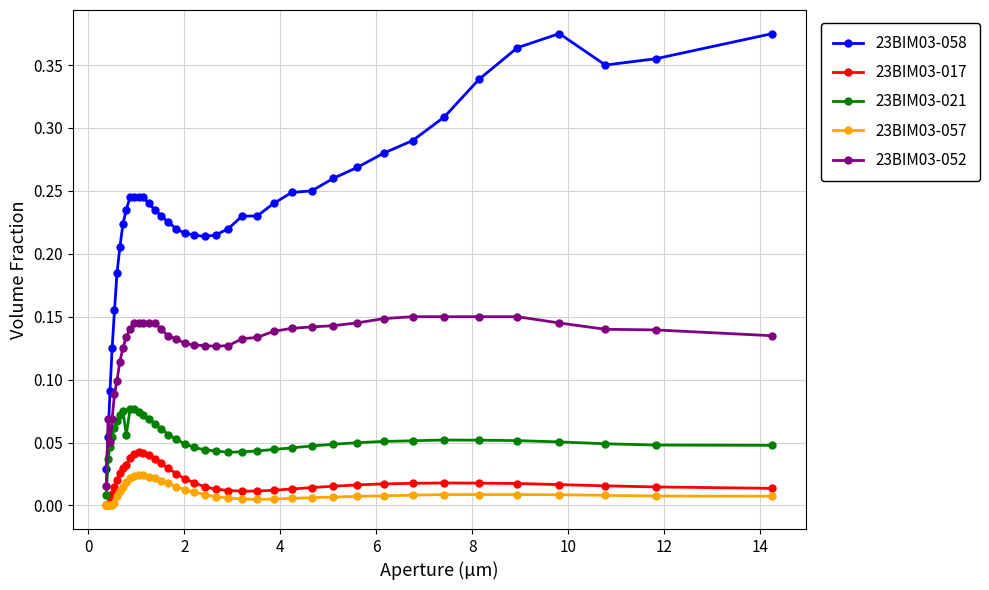

True or false: 23BIM03-058 and 23BIM03-021 cross at least once.

False